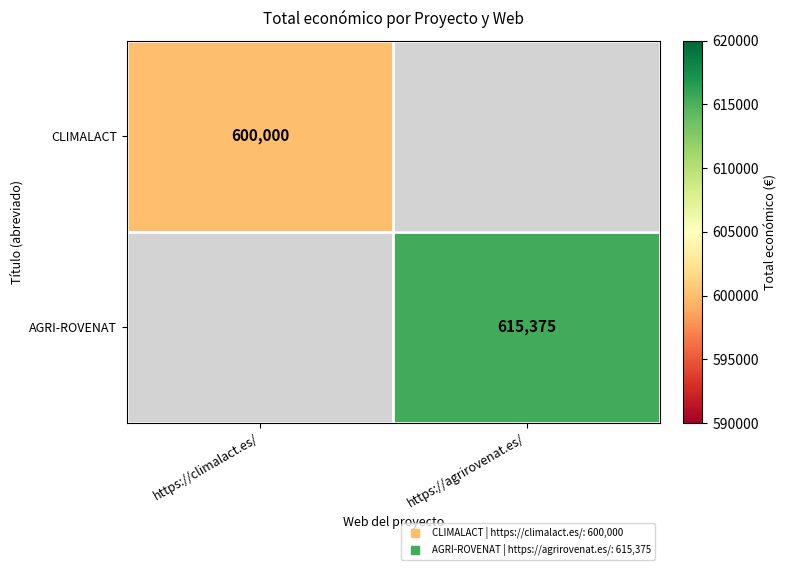

At which category is the sum across all series the highest?

https://agrirovenat.es/